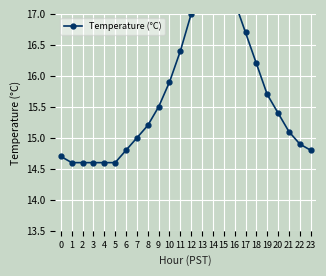

What is the average value?

15.7